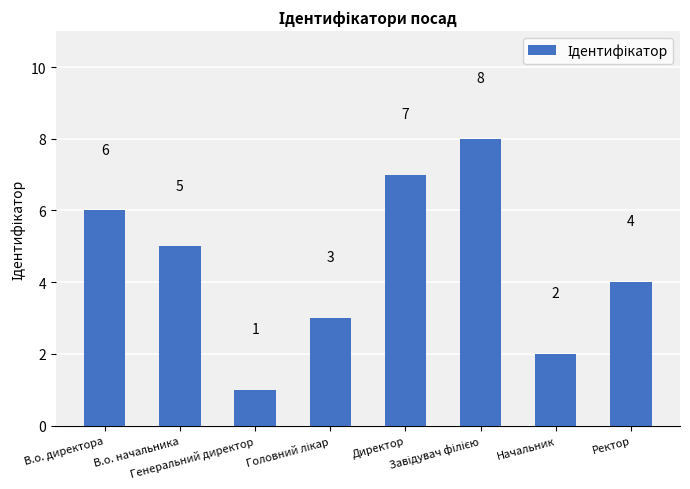

What is the difference between the second highest and minimum values?

6